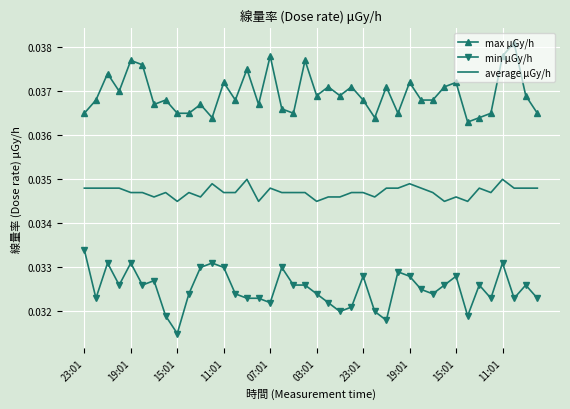

Which series has the largest total across all categories?

max μGy/h